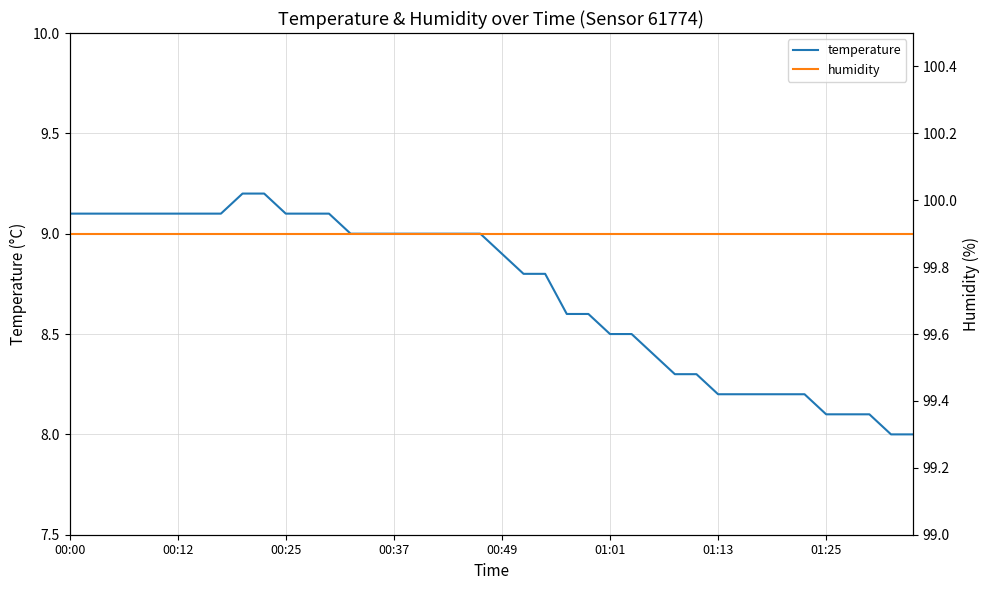

The value of temperature at 00:37 is 9.0. True or false?

True